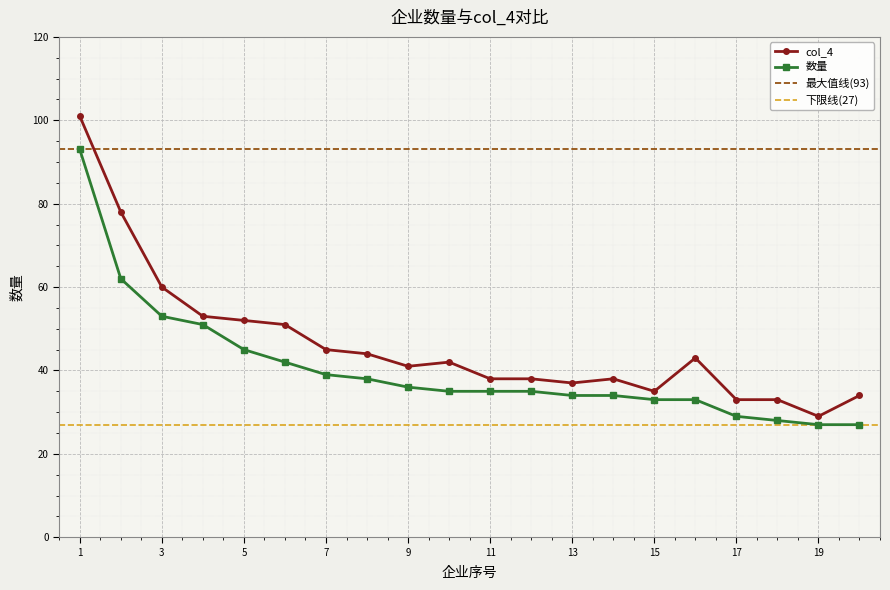

What is the highest value of the col_4 series?

101